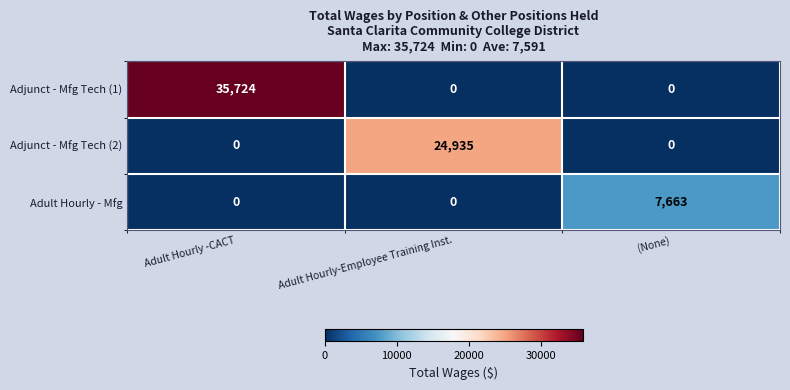

Rank the series by their maximum value, from lowest to highest.

Adult Hourly - Mfg, Adjunct - Mfg Tech (2), Adjunct - Mfg Tech (1)